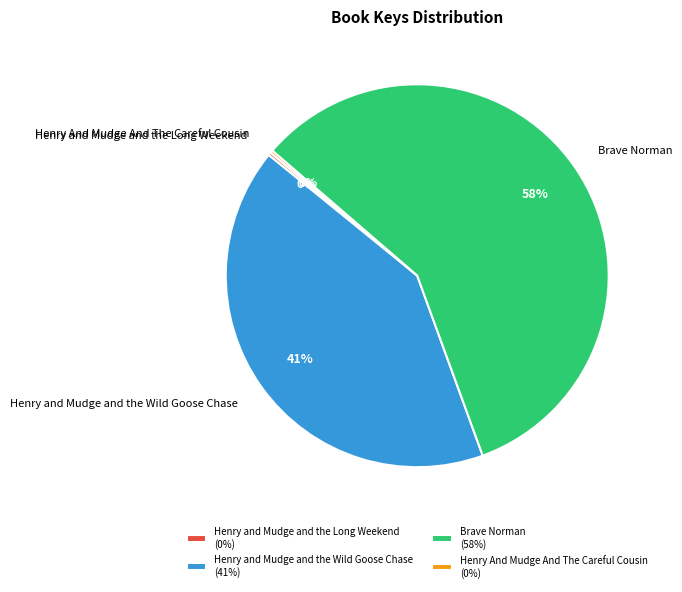

True or false: Brave Norman accounts for 58% of the total.

True